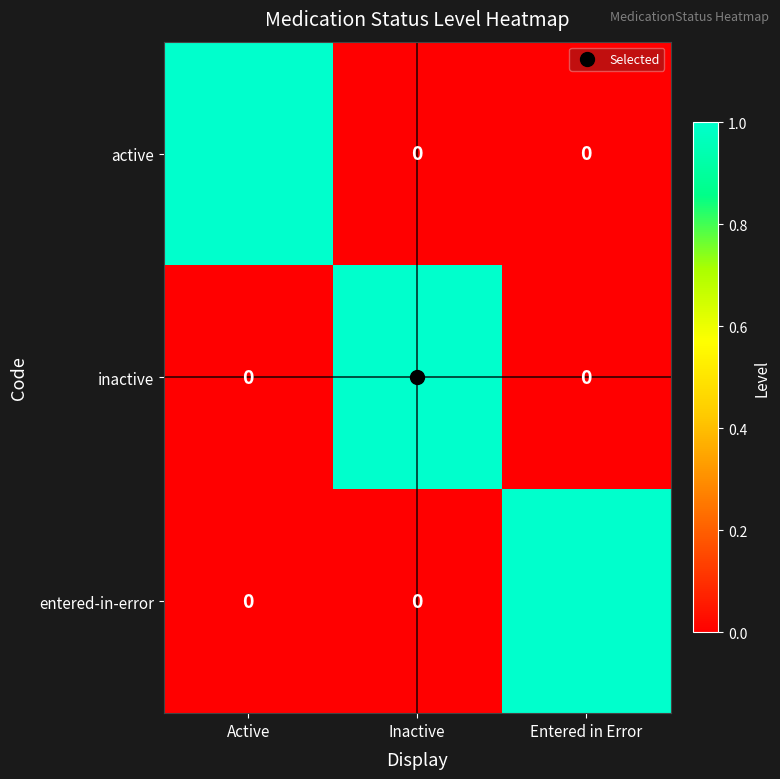

At how many categories does at least one series exceed 0?

3